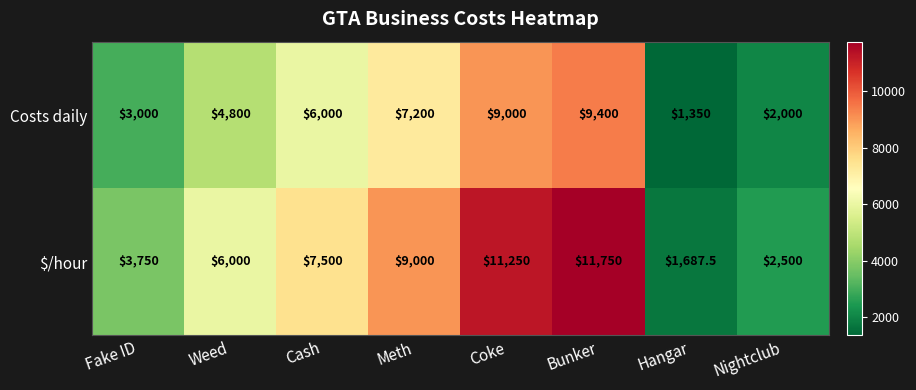

Reading right to left, transcribe all the data shown in this chart.

Costs daily: Nightclub=2000.0	Hangar=1350.0	Bunker=9400.0	Coke=9000.0	Meth=7200.0	Cash=6000.0	Weed=4800.0	Fake ID=3000.0
$/hour: Nightclub=2500.0	Hangar=1687.5	Bunker=11750.0	Coke=11250.0	Meth=9000.0	Cash=7500.0	Weed=6000.0	Fake ID=3750.0